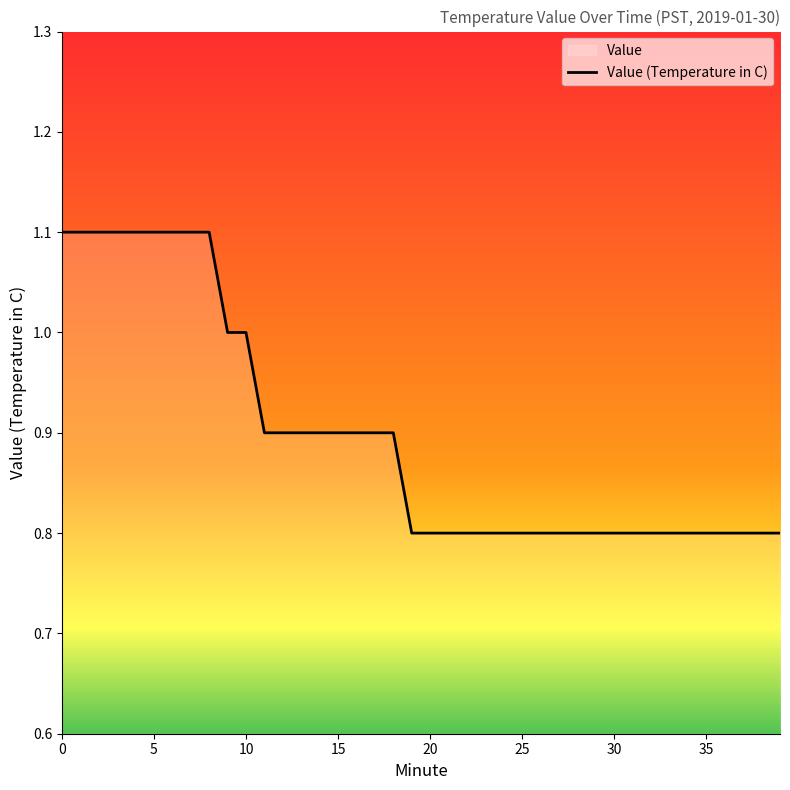

Reading left to right, list all the values displayed in this chart.

1.1	1.1	1.1	1.1	1.1	1.1	1.1	1.1	1.1	1.0	1.0	0.9	0.9	0.9	0.9	0.9	0.9	0.9	0.9	0.8	0.8	0.8	0.8	0.8	0.8	0.8	0.8	0.8	0.8	0.8	0.8	0.8	0.8	0.8	0.8	0.8	0.8	0.8	0.8	0.8